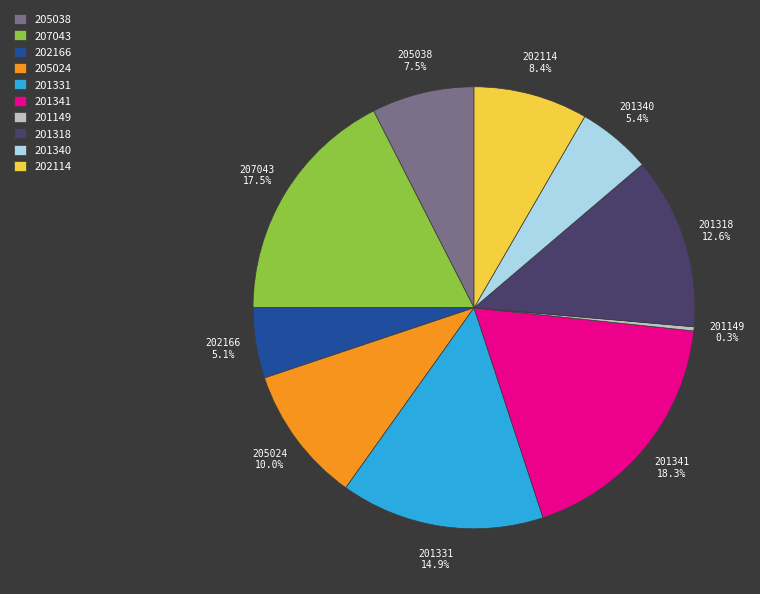

To the nearest percent, what is the difference between the 201149 and 201331 slice percentages?

15%